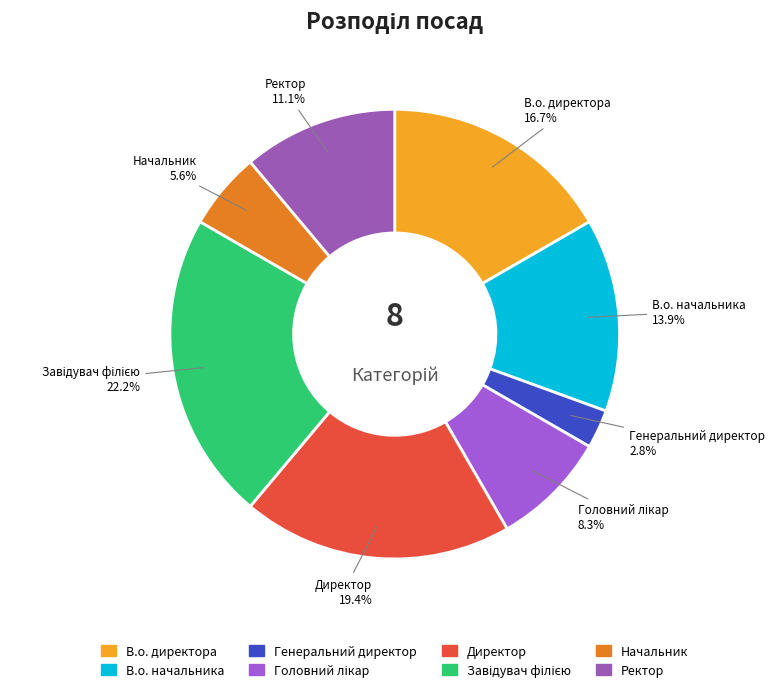

What percentage is NOT represented by В.о. директора?

83.3%